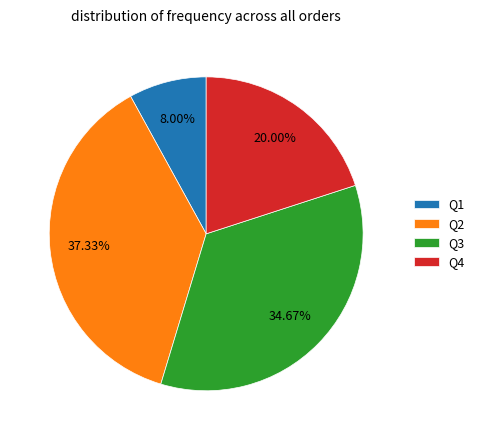

Between Q3 and Q2, which is larger?

Q2